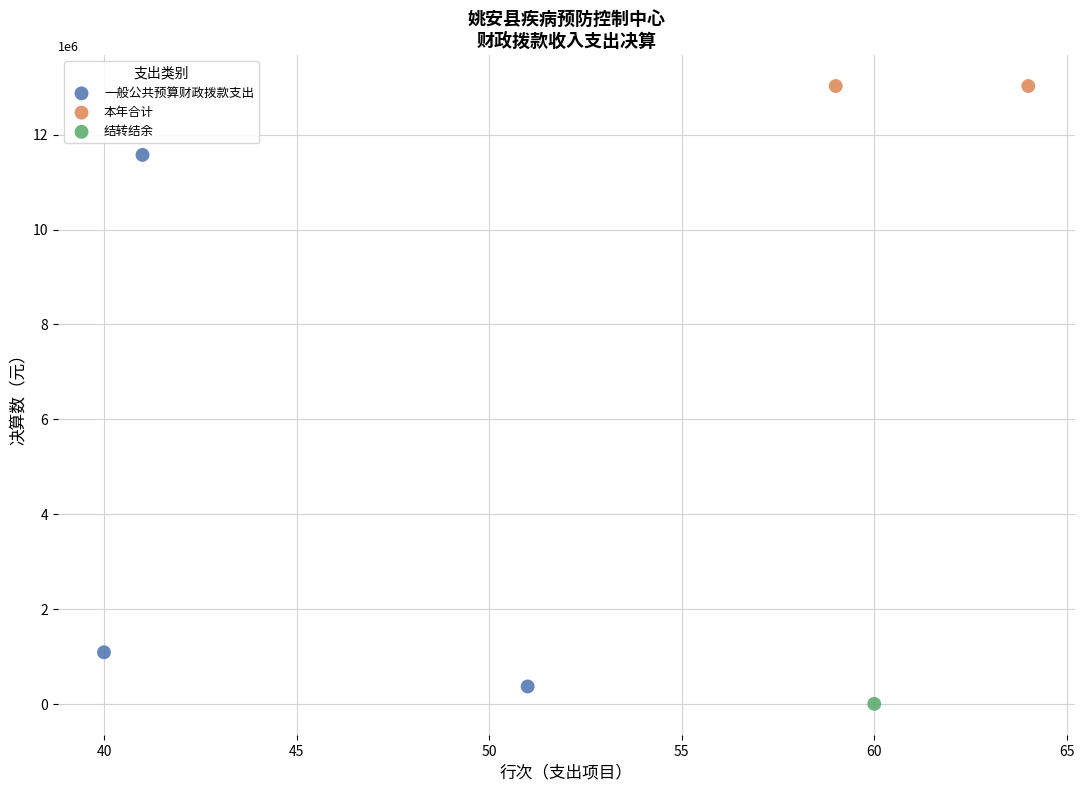

What are all the series names shown in the legend?

一般公共预算财政拨款支出, 本年合计, 结转结余